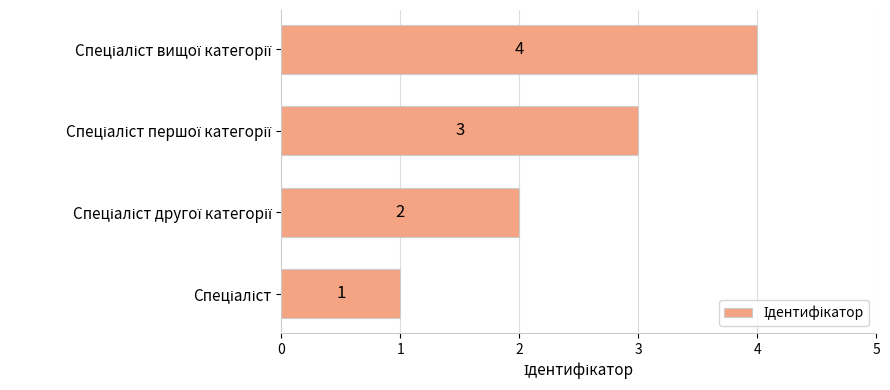

Count the values in the range 2 to 4.

3